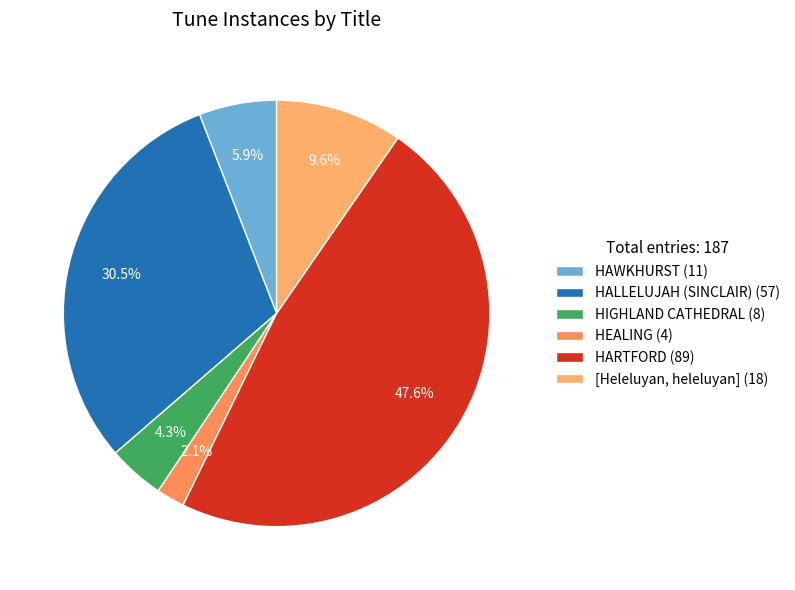

Combined, what portion of the pie is [Heleluyan, heleluyan] and HARTFORD?

57.2%